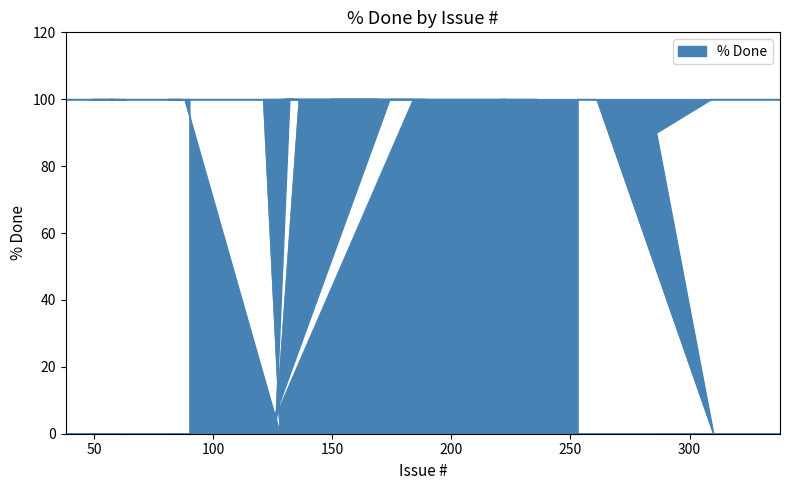

What is the difference between the maximum and minimum values?

100